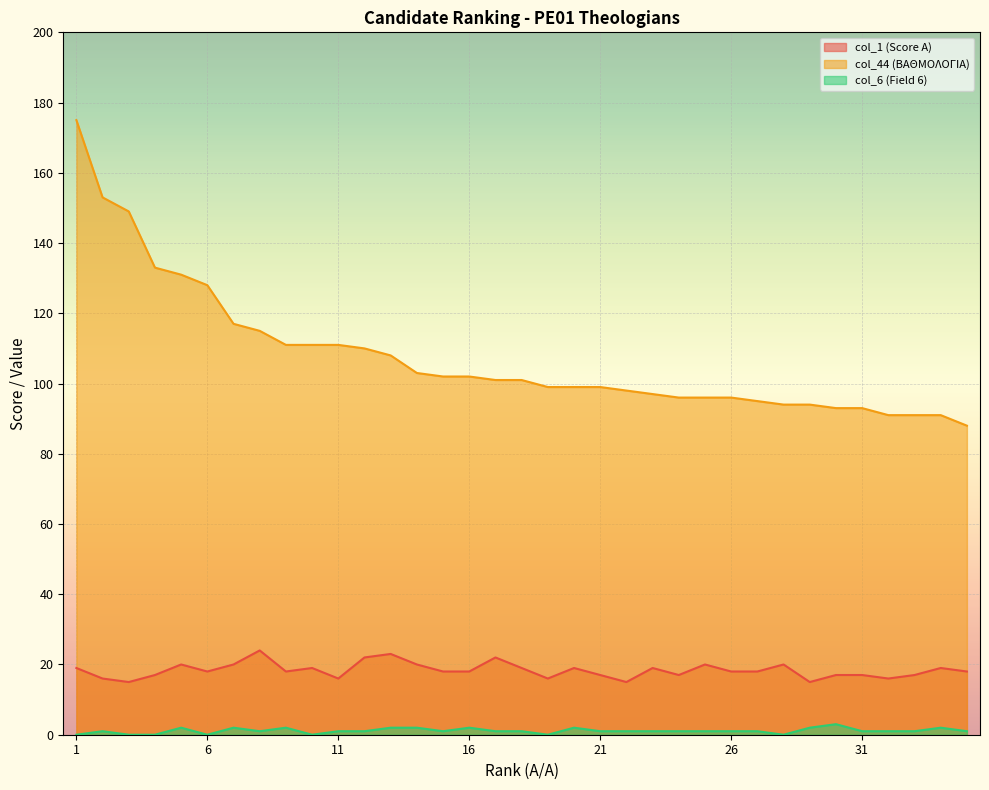

Between 34 and 33, which is larger?

34